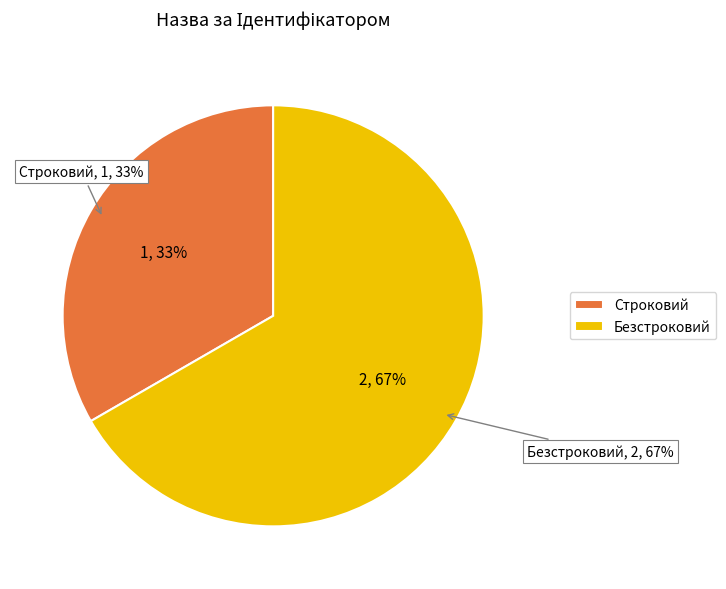

What is the majority slice?

Безстроковий